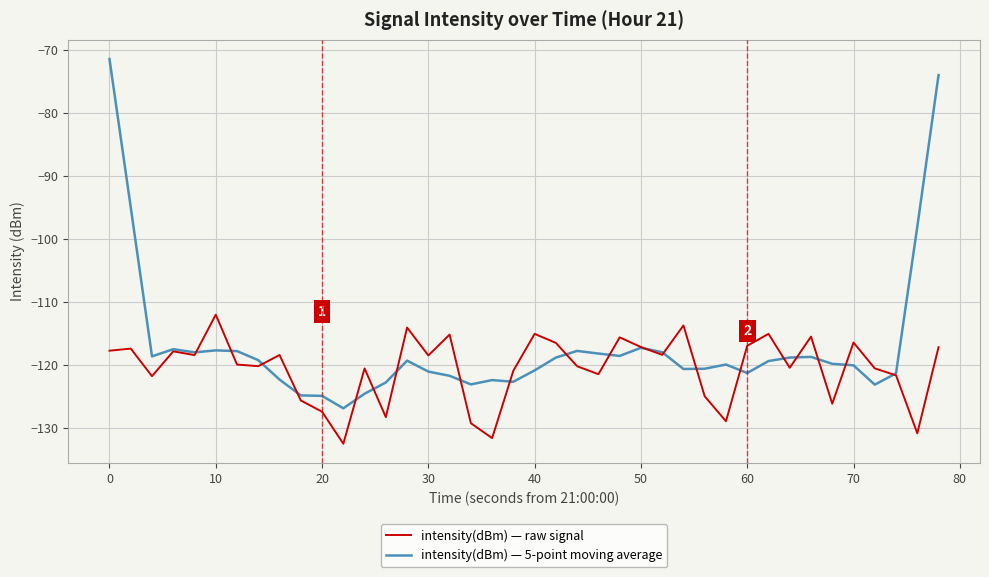

Which series has the largest range (max minus min)?

intensity(dBm) — 5-point moving average